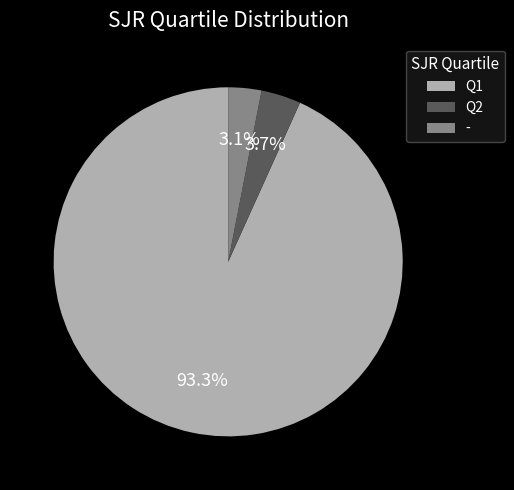

To the nearest percent, what is the average slice percentage?

33%